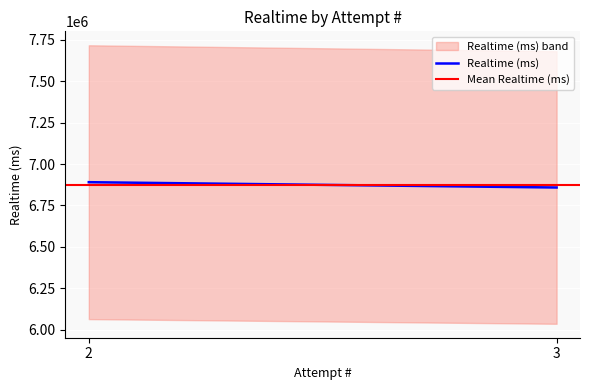

The value of Mean Realtime (ms) at 3 is 6874188. True or false?

True